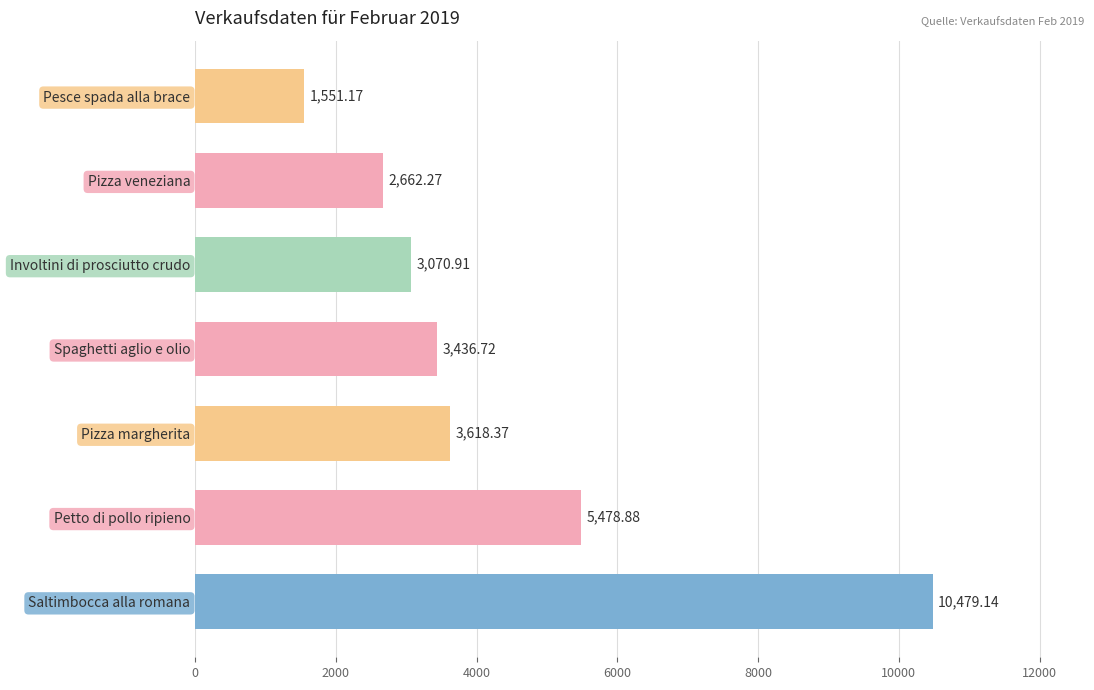

Which has a higher value, Saltimbocca alla romana or Pizza veneziana?

Saltimbocca alla romana